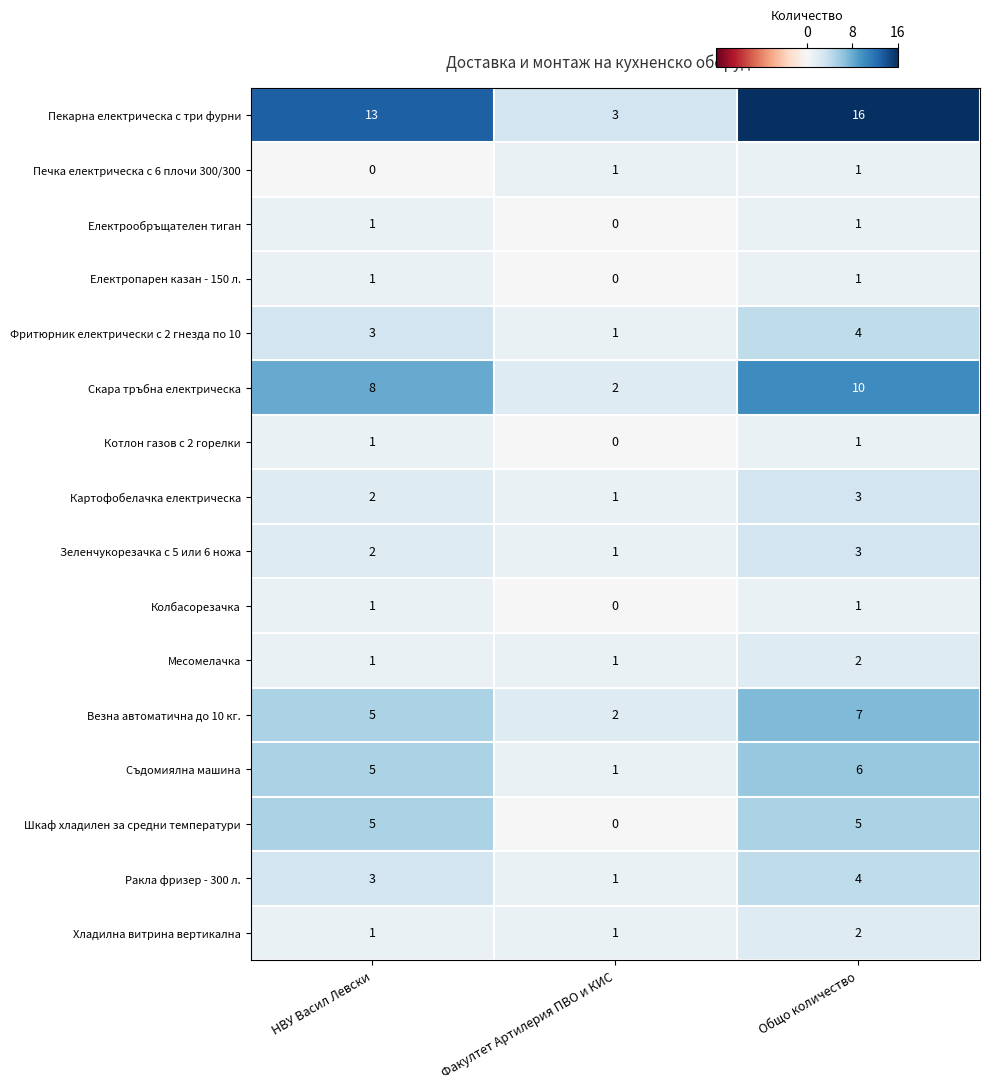

What is the maximum value for Везна автоматична до 10 кг.?

7